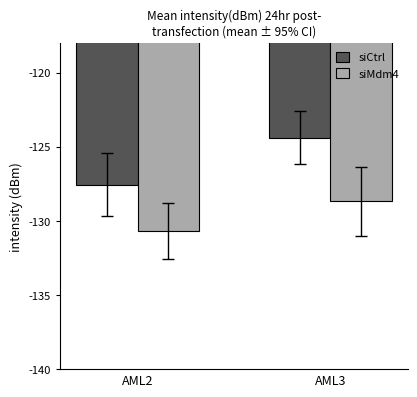

Reading left to right, extract all data points from this chart.

siCtrl: AML2=-127.6	AML3=-124.4
siMdm4: AML2=-130.7	AML3=-128.7